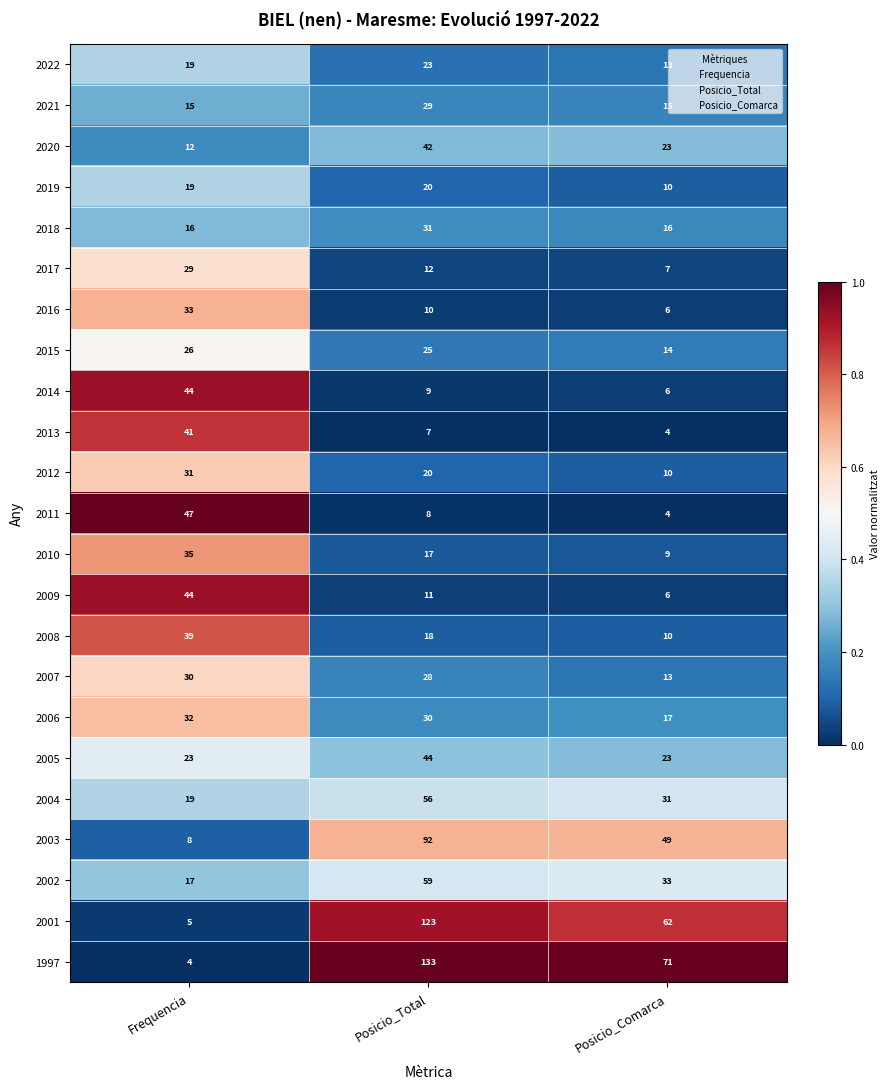

Between Posicio_Total and Posicio_Comarca, which series saw the biggest shift?

1997